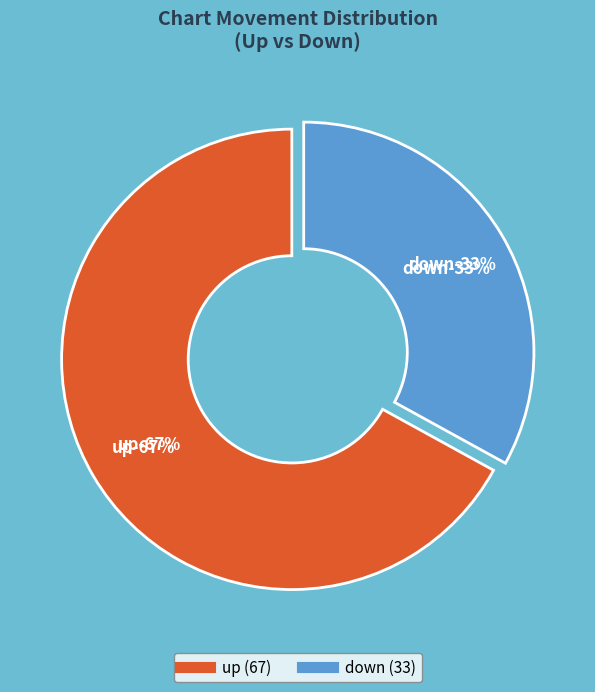

Which slice represents more than half of the pie?

up